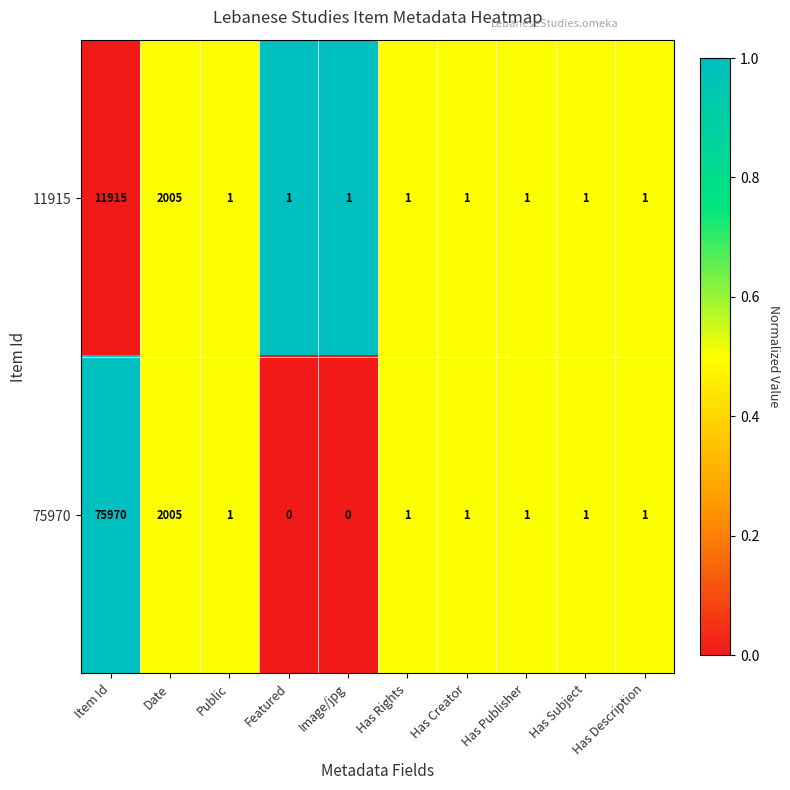

What is the maximum value shown in the chart?

75970